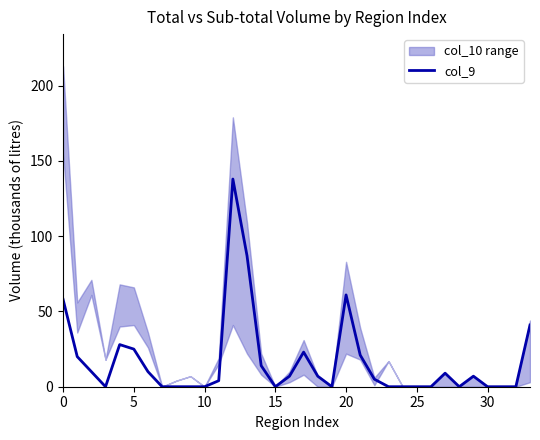

At which category does the chart reach its peak across all series?

12